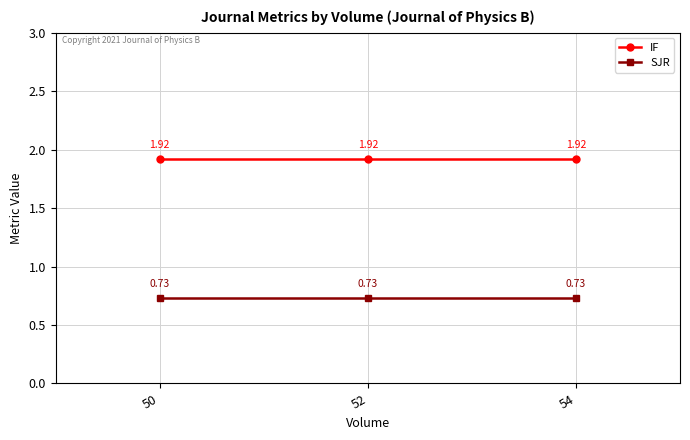

At how many categories does at least one series exceed 1?

3